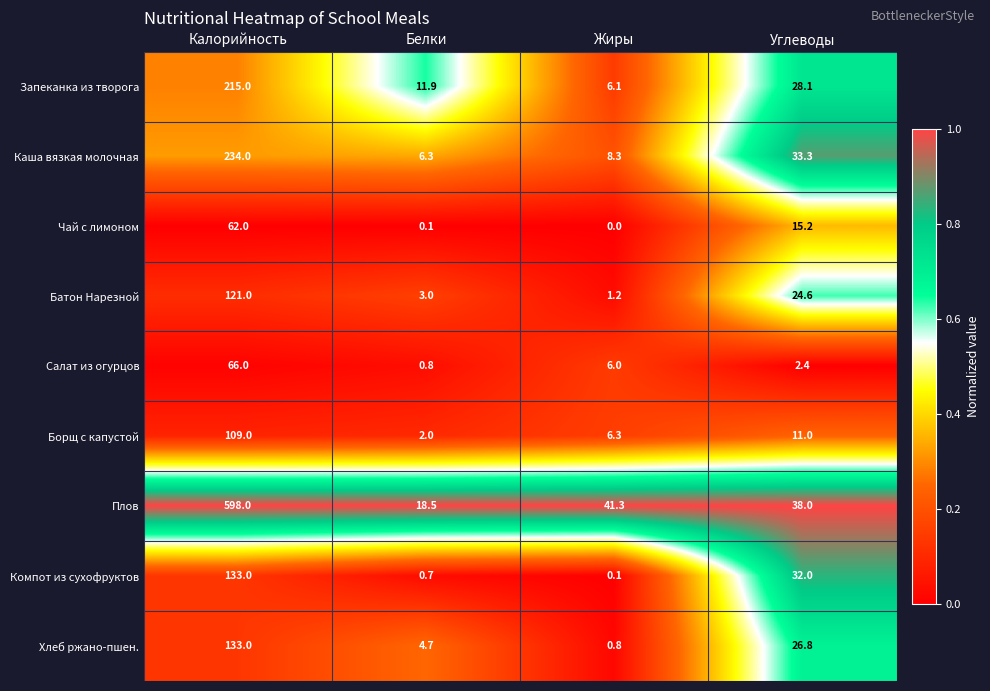

What is the total value across all series at Белки?

48.0